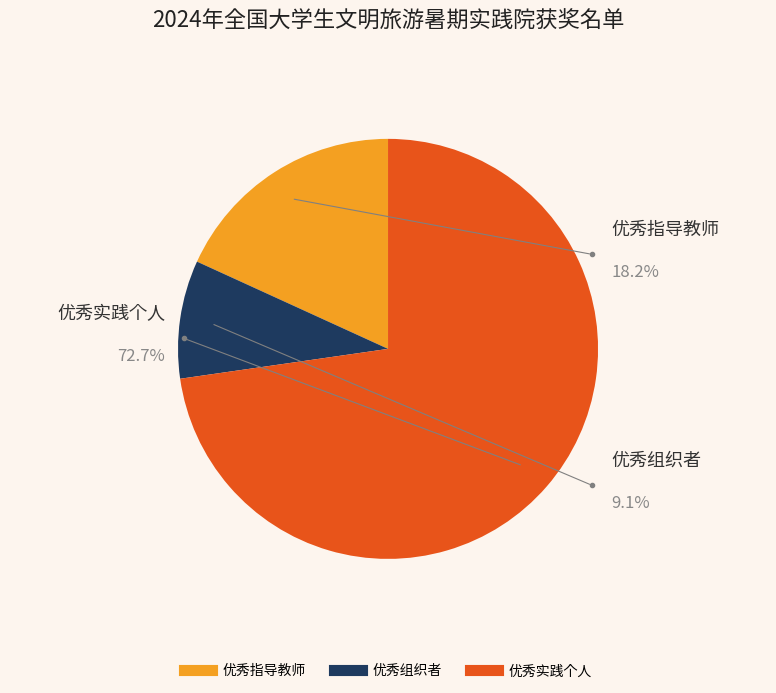

How much of the chart is everything except 优秀组织者?

90.9%